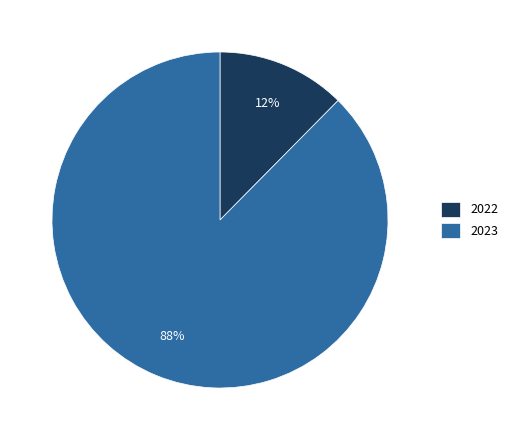

The 2023 slice represents 88% of the pie. True or false?

True